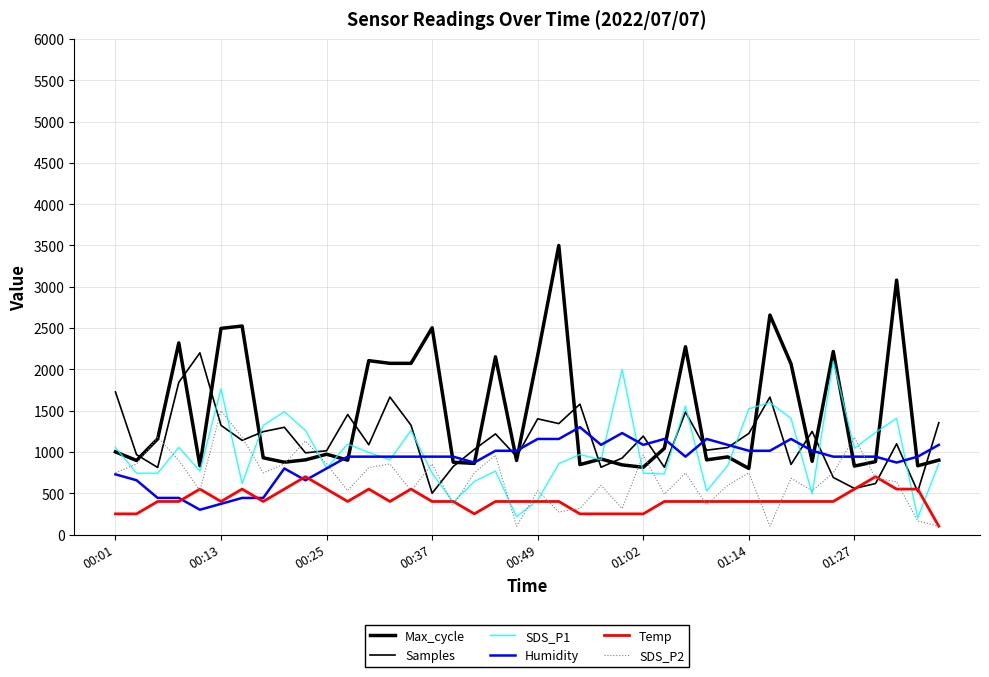

What is the value of the Temp point at the 14th from the left?

400.0